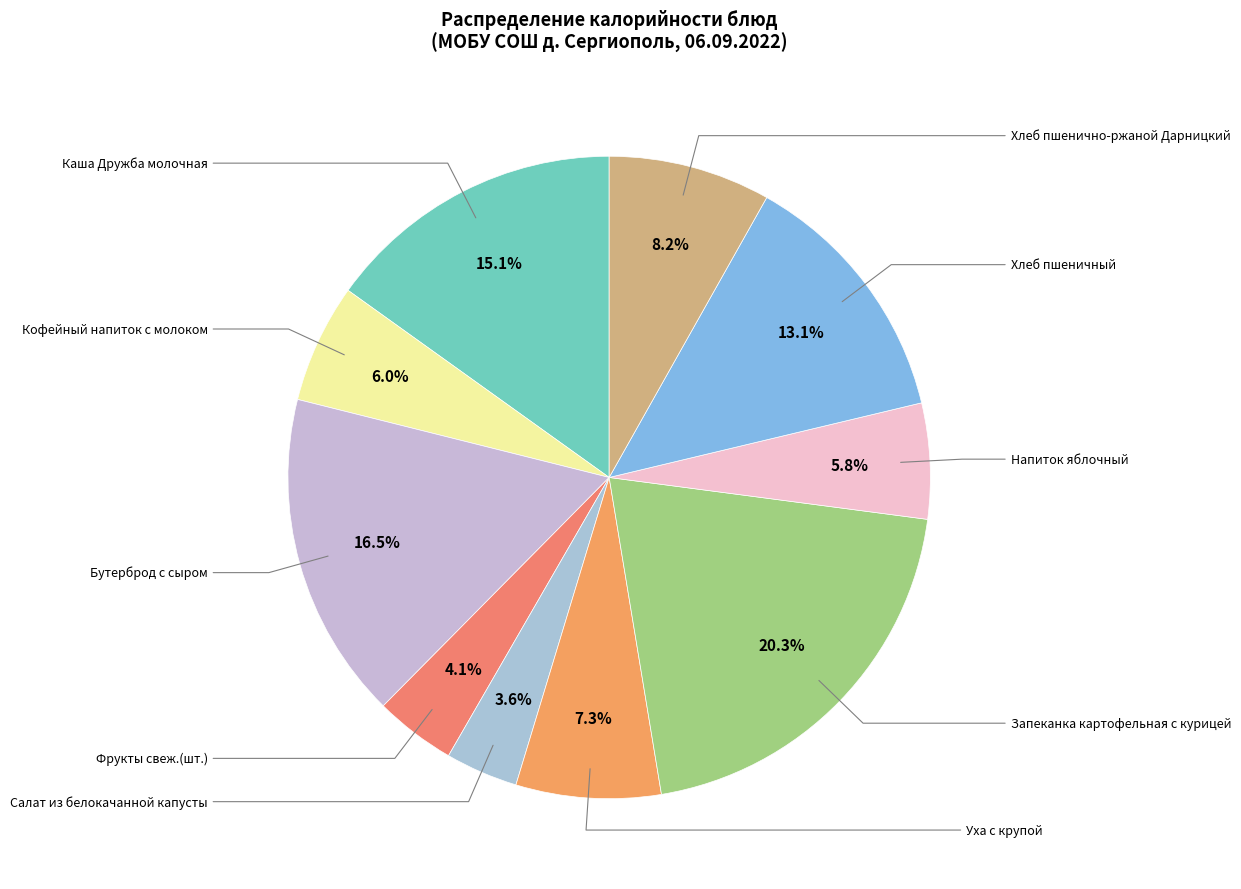

How many segments does this pie chart have?

10